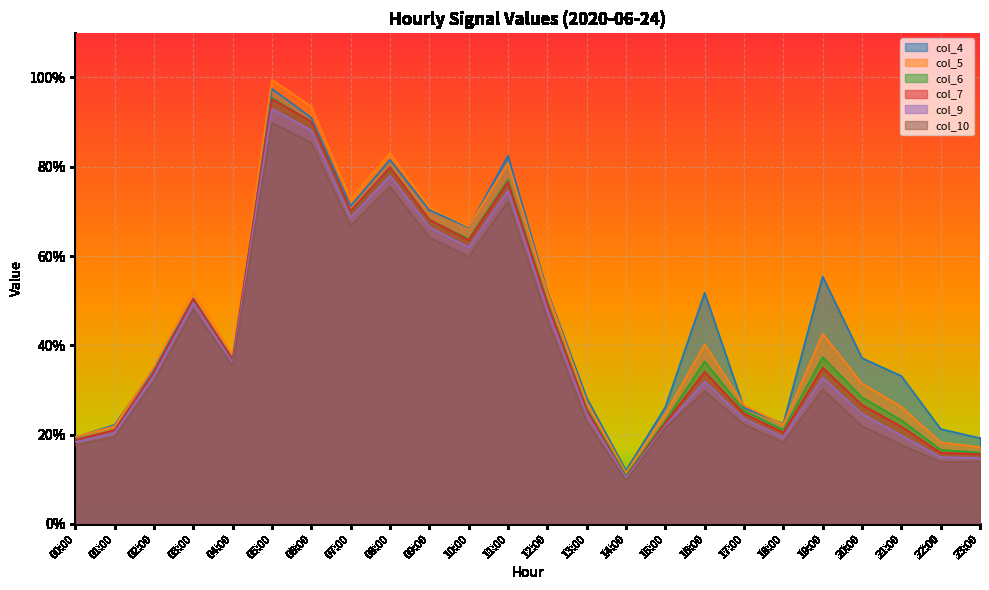

Which series changed the most between 03:00 and 16:00?

col_10